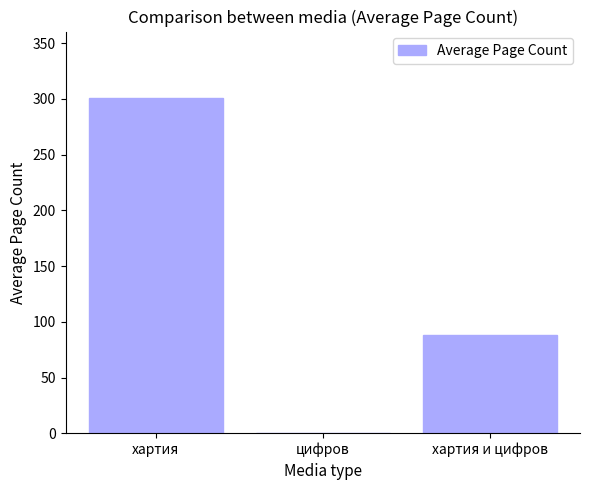

How many distinct data groups are displayed?

1